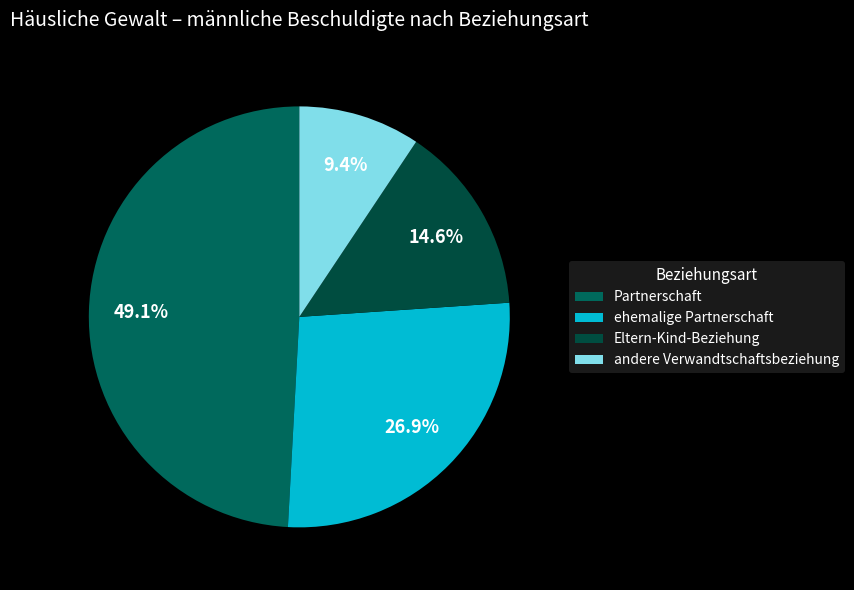

To the nearest percent, what is the difference between the ehemalige Partnerschaft and andere Verwandtschaftsbeziehung slice percentages?

18%